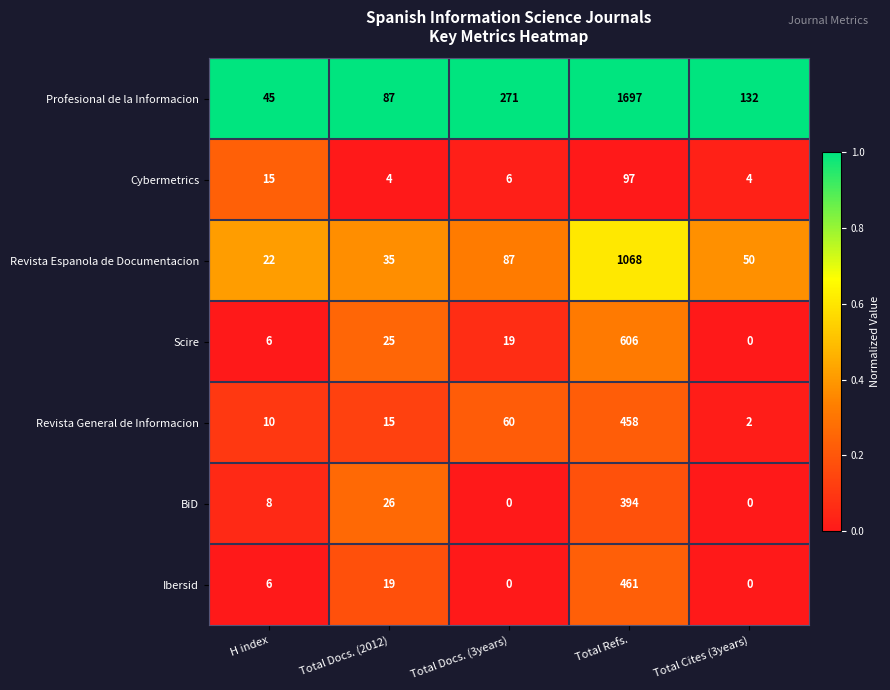

What is the difference between the maximum and second lowest values in the Scire series?

600